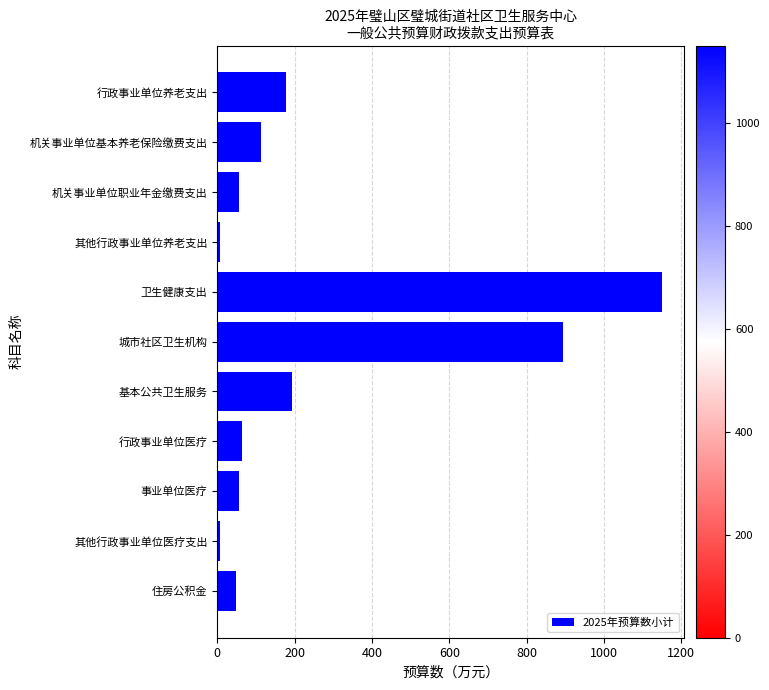

What is the sum of all values?

2766.5